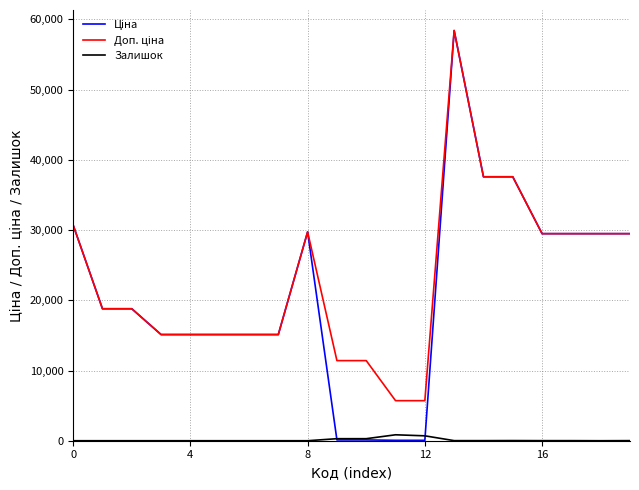

Does the chart have visible grid lines?

Yes